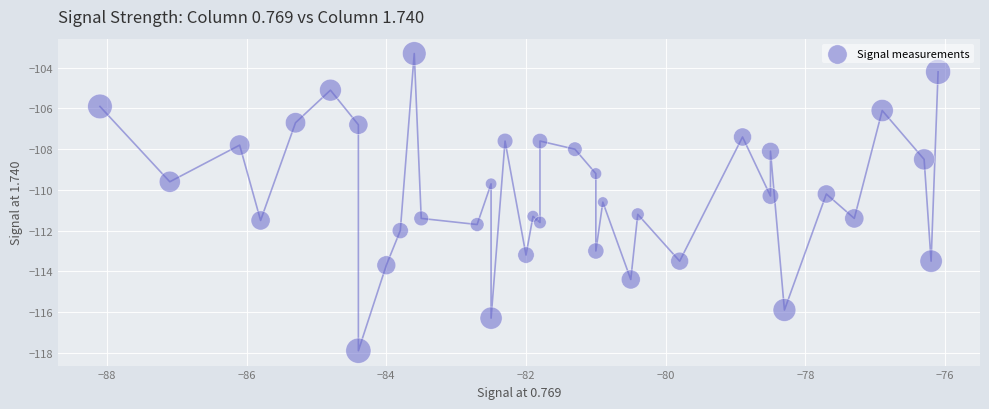

What is the range of Y values (max minus min)?

14.6